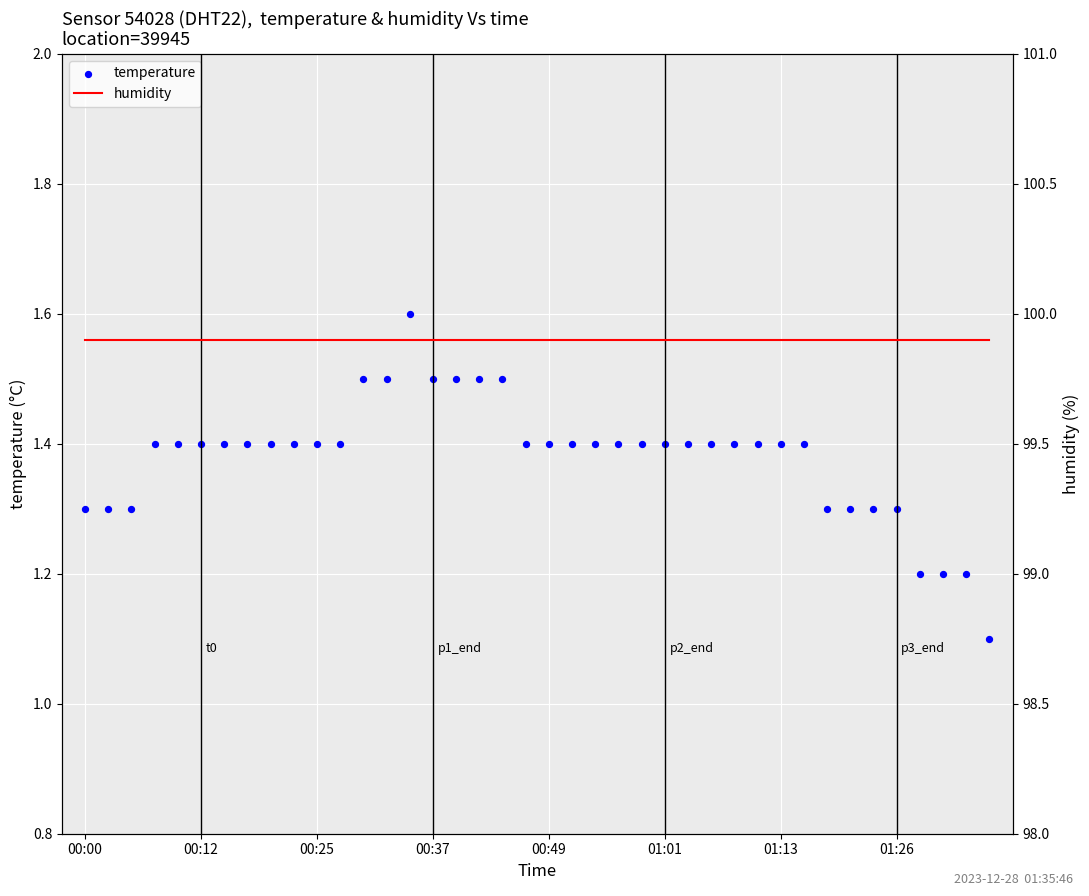

At which category is the sum across all series the highest?

14